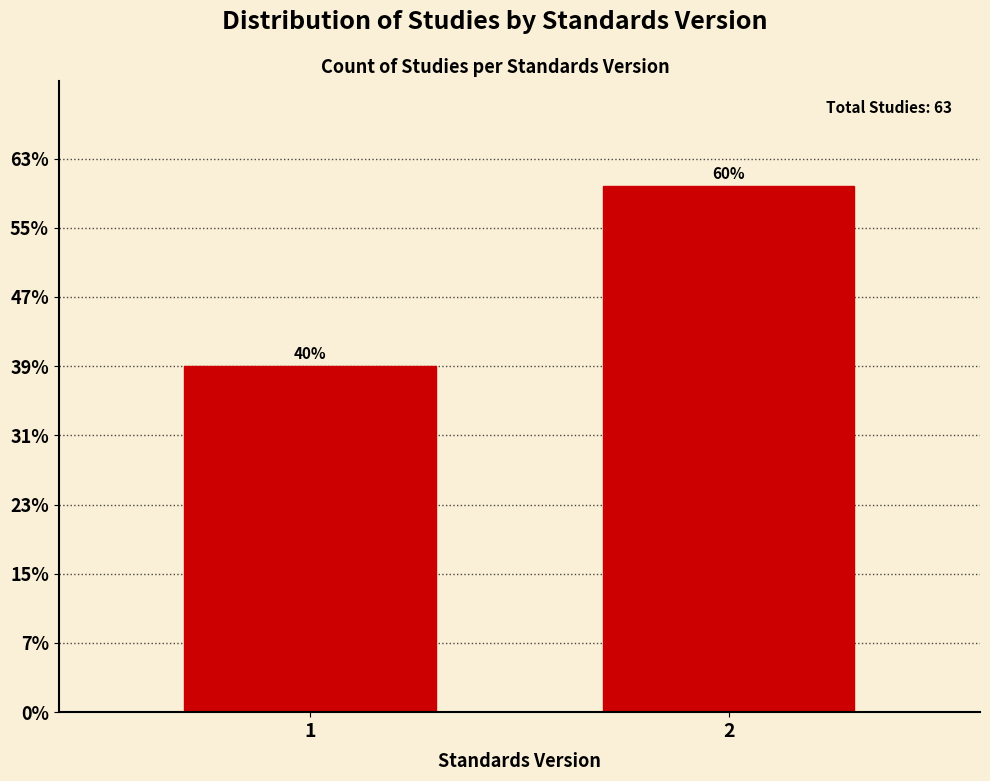

Does the chart contain any negative values?

No